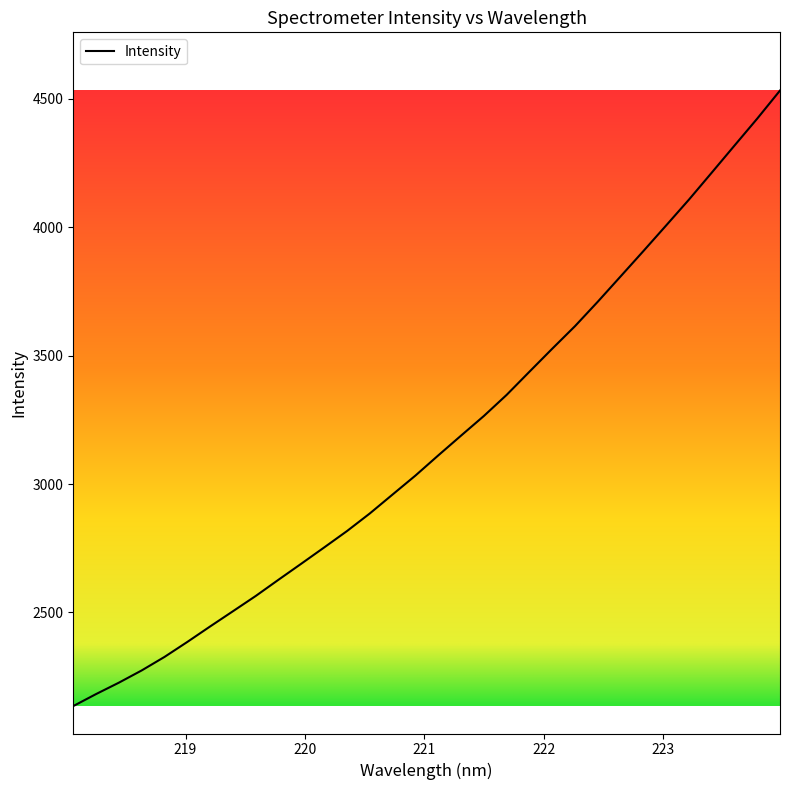

What is the smallest value displayed?

2135.7